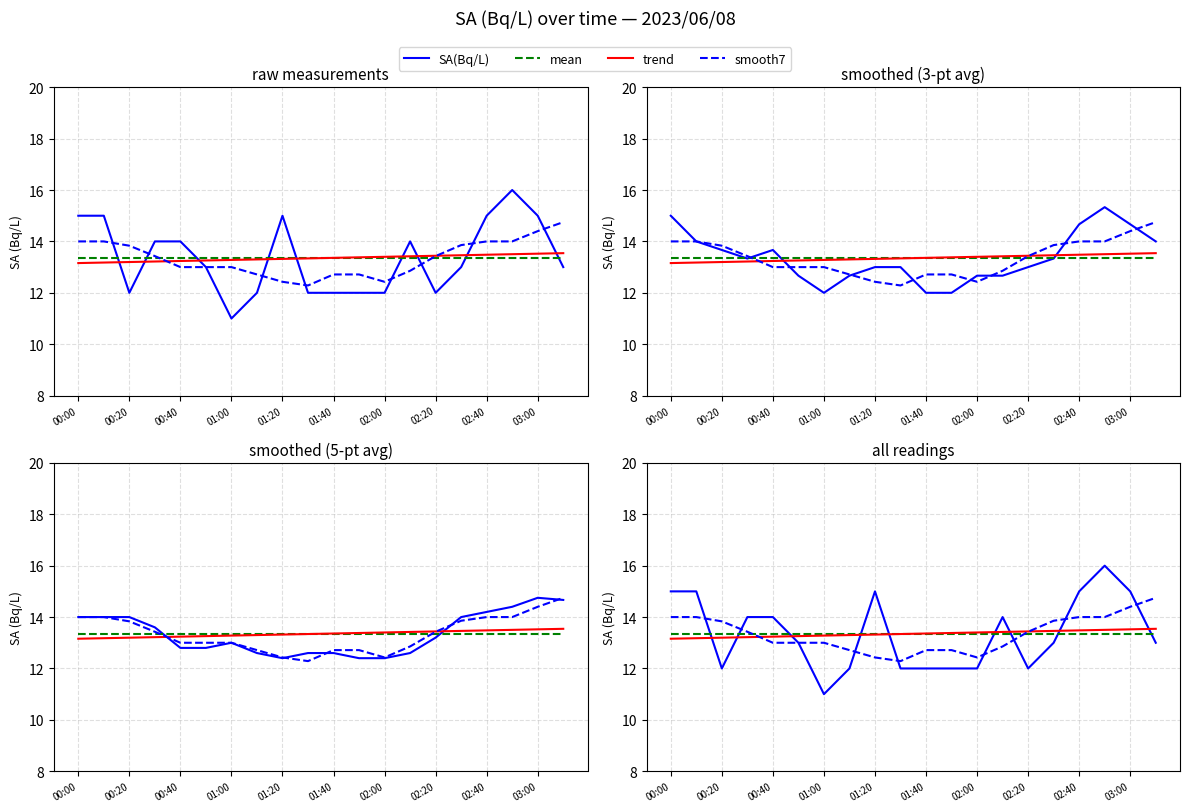

The value of mean at 01:40 is 13.3. True or false?

True